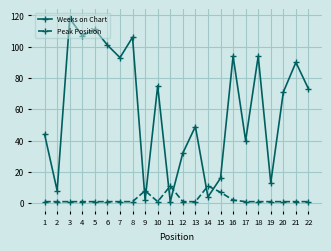

At which category does the chart reach its peak across all series?

3